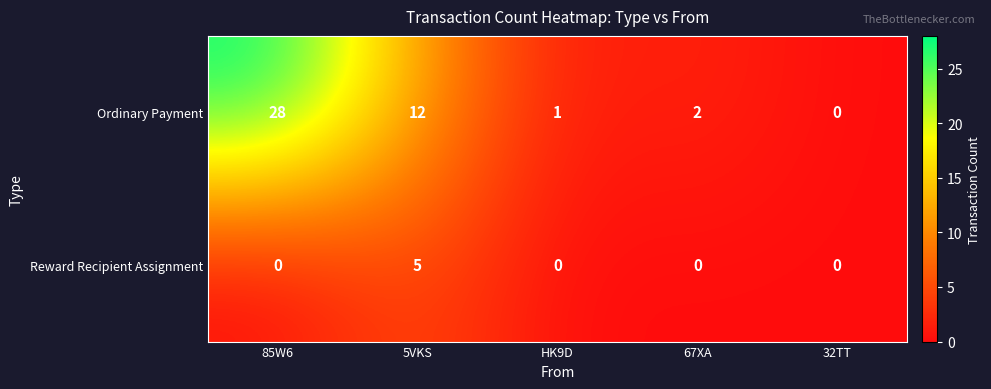

Count the Reward Recipient Assignment values in the range 0 to 1.

4